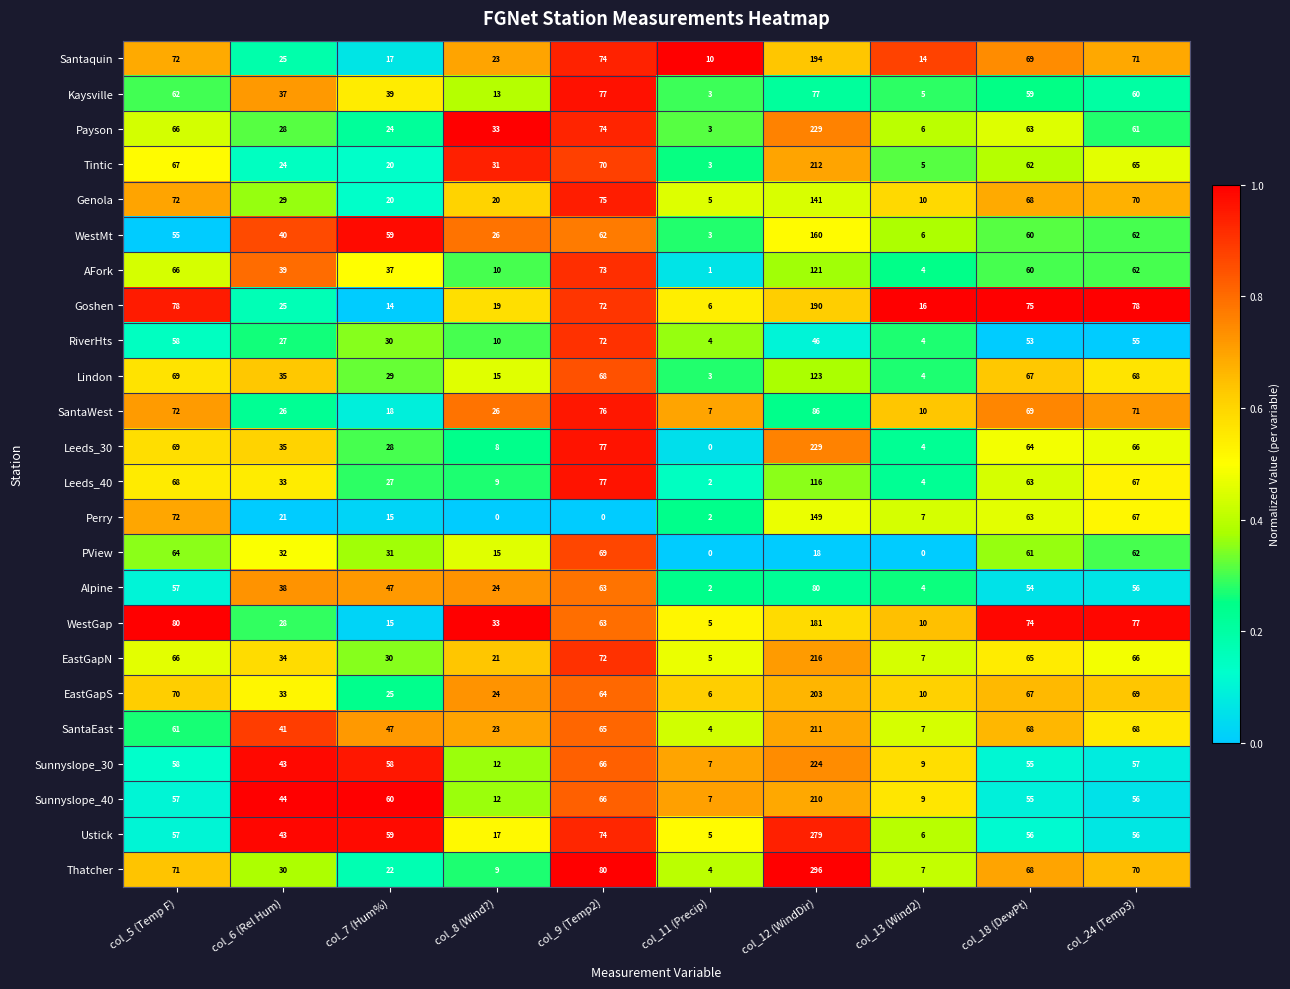

Where does the Tintic series first go above 62?

col_5 (Temp F)